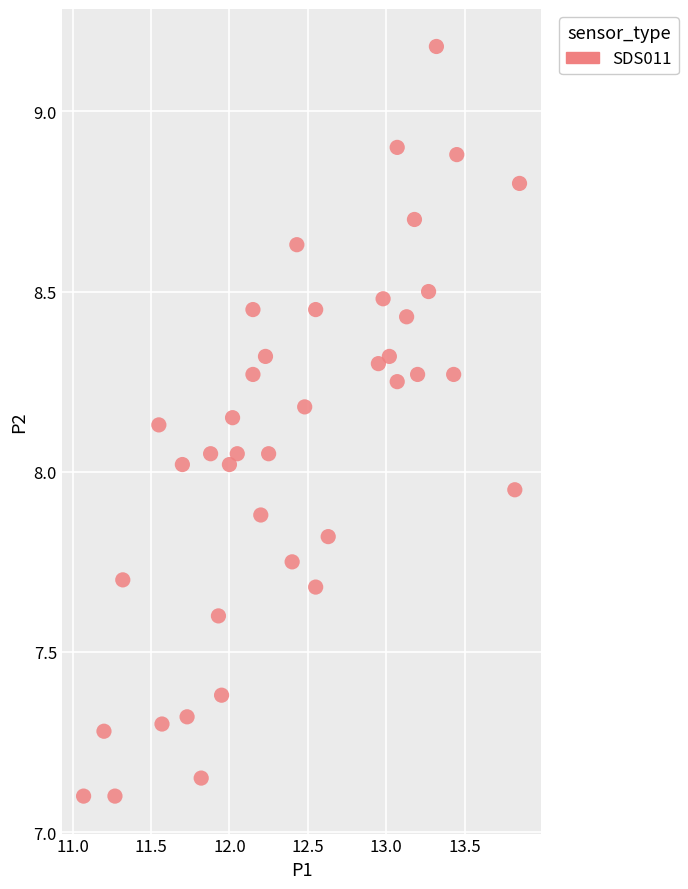

What is the range of Y values (max minus min)?

2.1